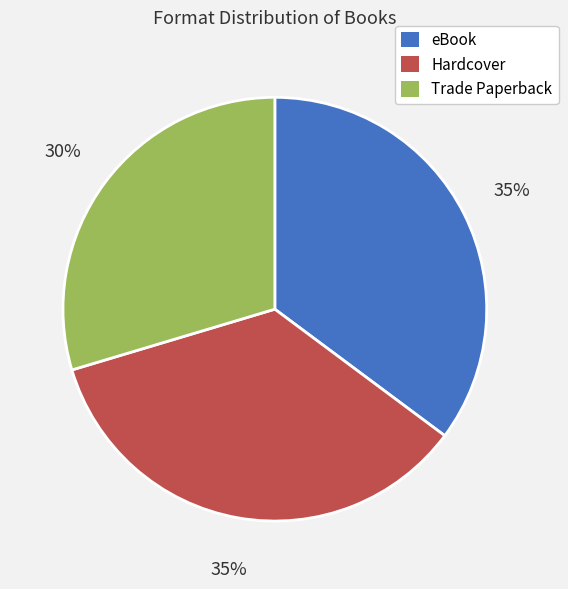

The Hardcover slice represents 35% of the pie. True or false?

True